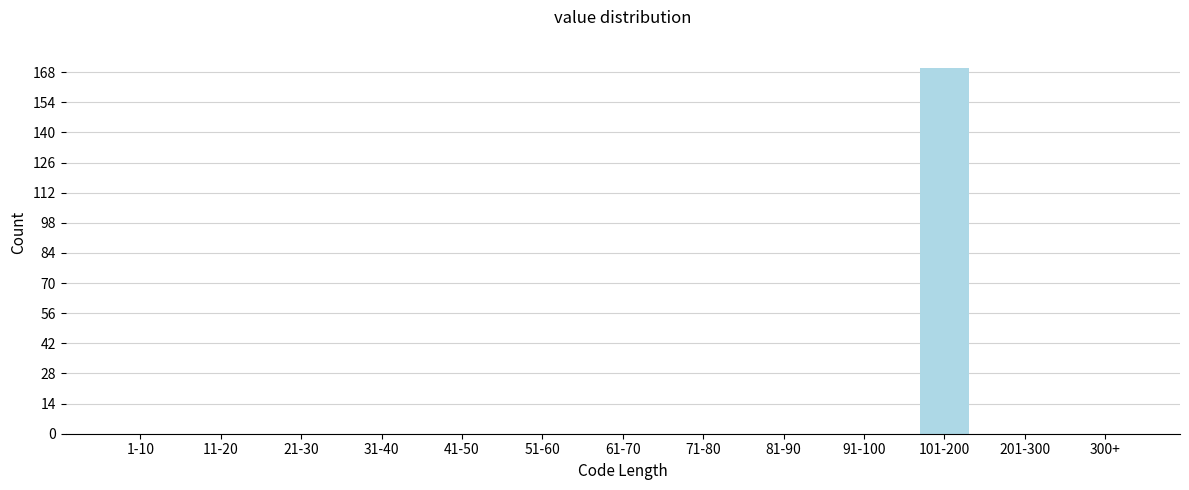

Reading left to right, list all the values displayed in this chart.

1-10=0	11-20=0	21-30=0	31-40=0	41-50=0	51-60=0	61-70=0	71-80=0	81-90=0	91-100=0	101-200=170	201-300=0	300+=0